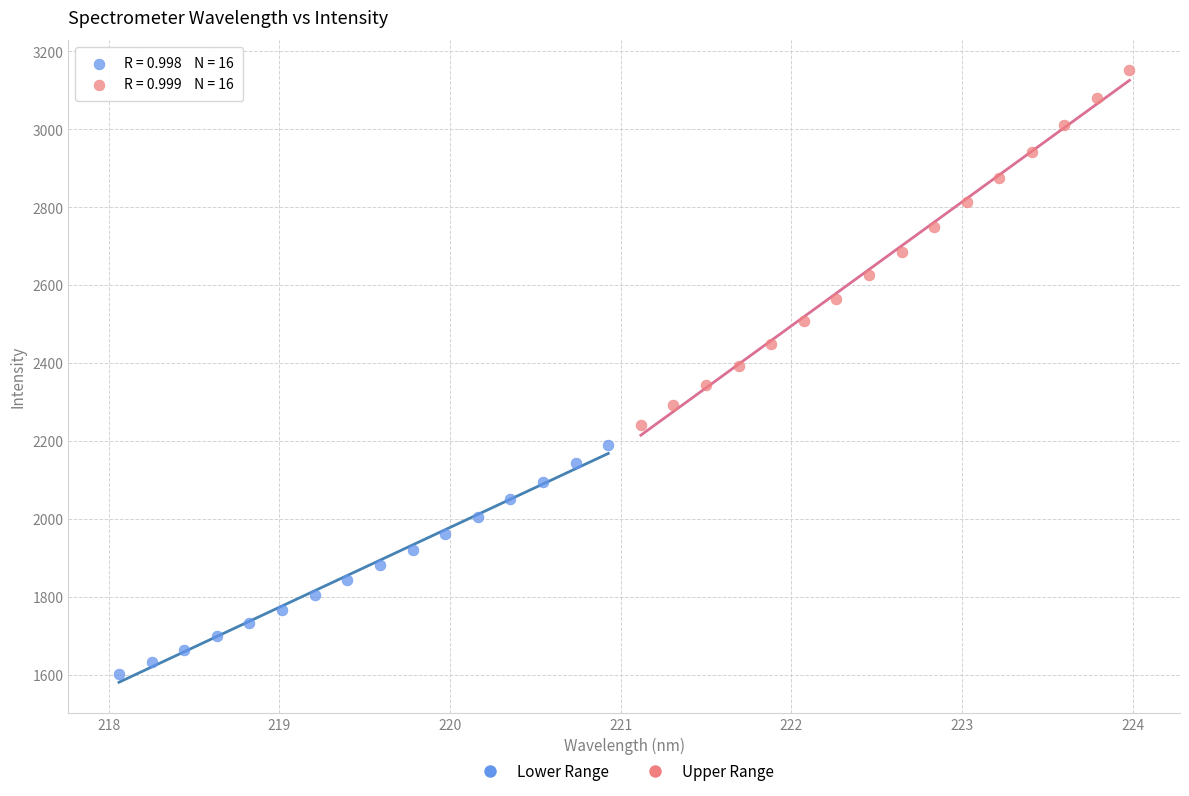

Which series contains the lowest Y value?

Lower Range